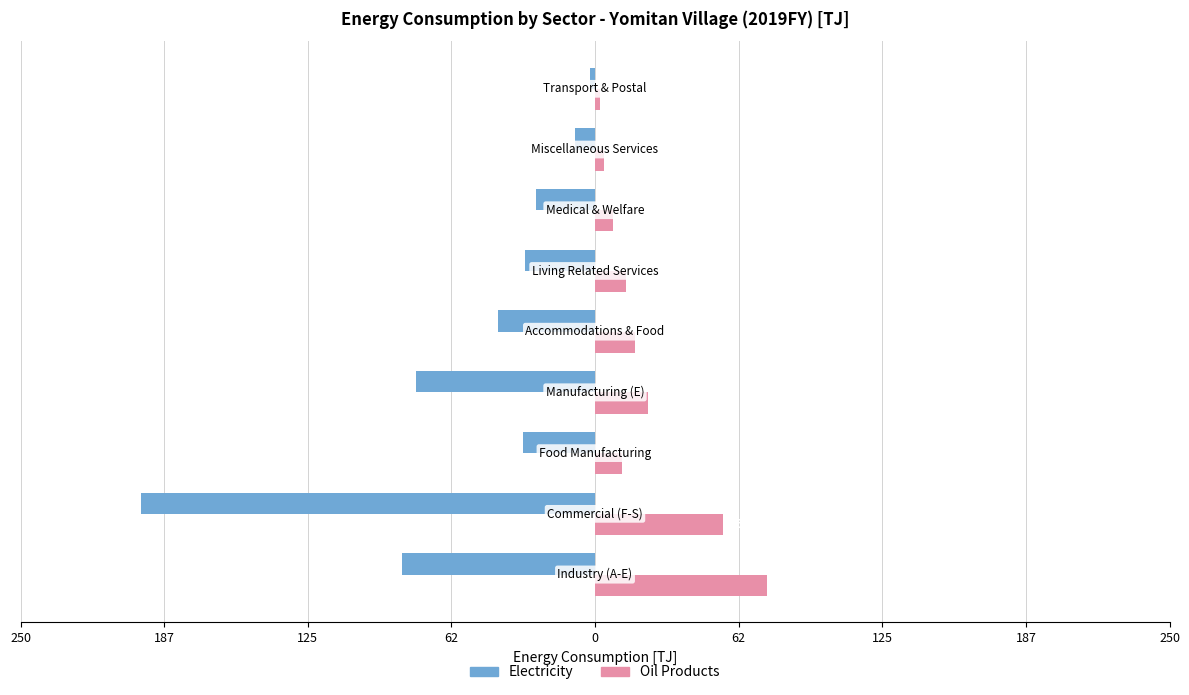

What are all the series names shown in the legend?

Electricity, Oil Products